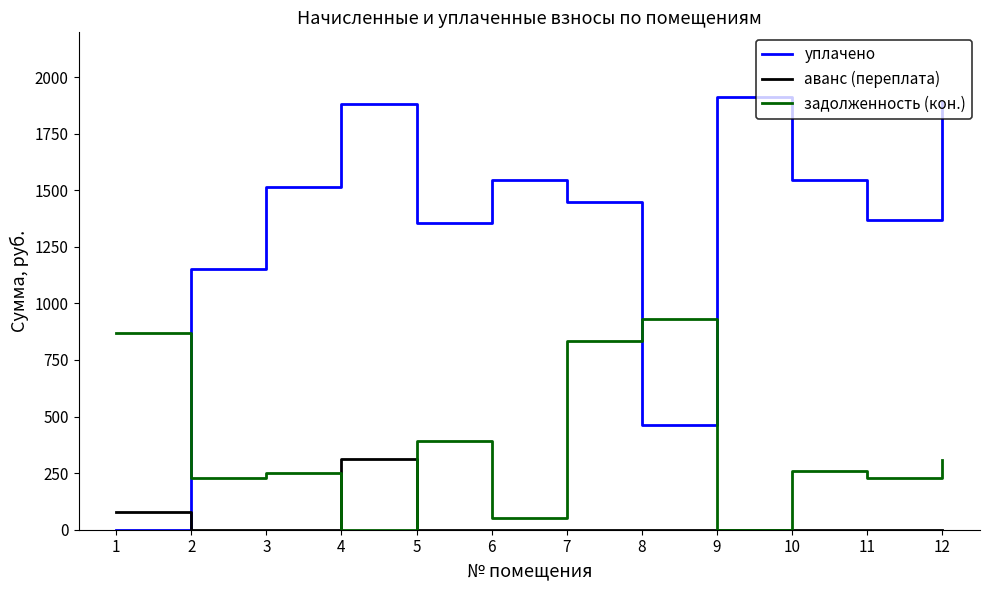

List the series in order of their peak value, lowest first.

аванс (переплата), задолженность (кон.), уплачено